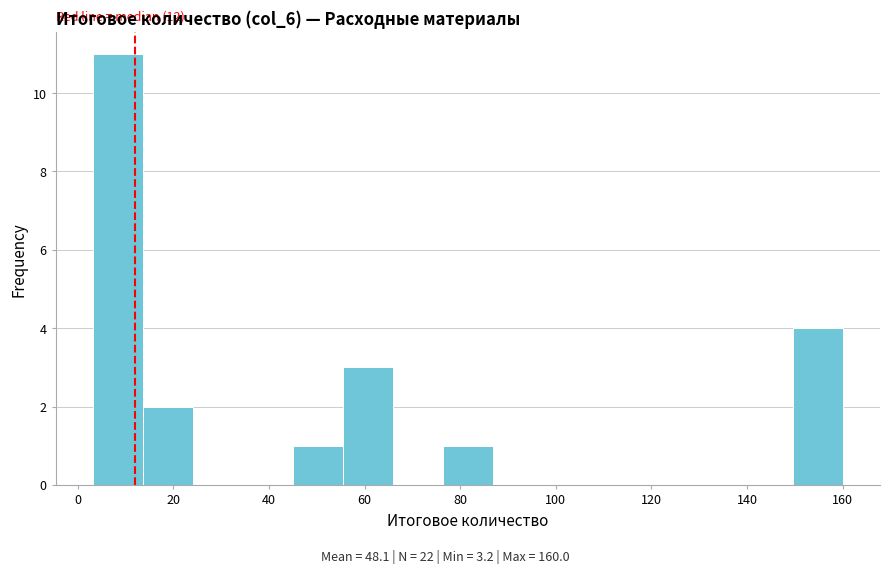

Over which range of the x-axis is the bar tallest?

4 to 14